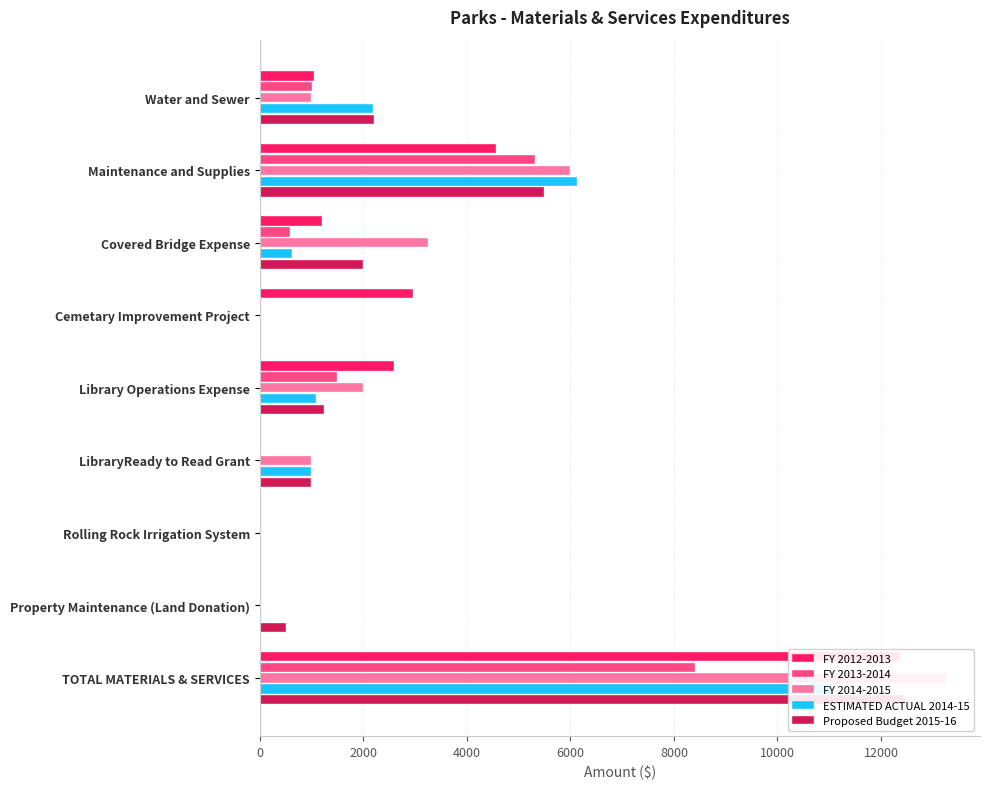

How many series are shown in this chart?

5